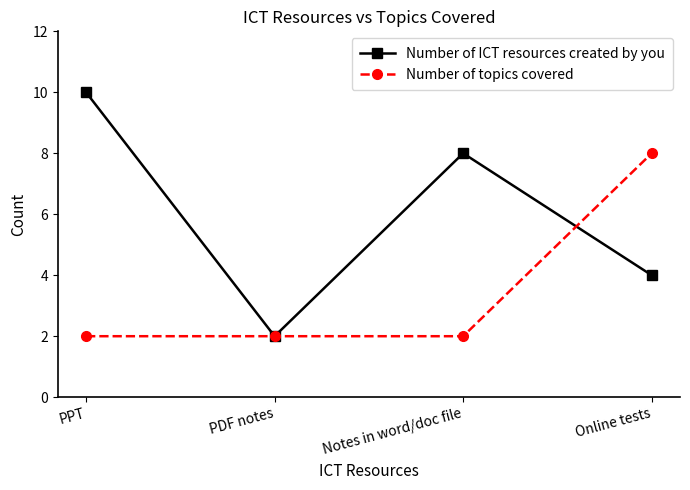

What is the label of the 1st point from the right?

Online tests